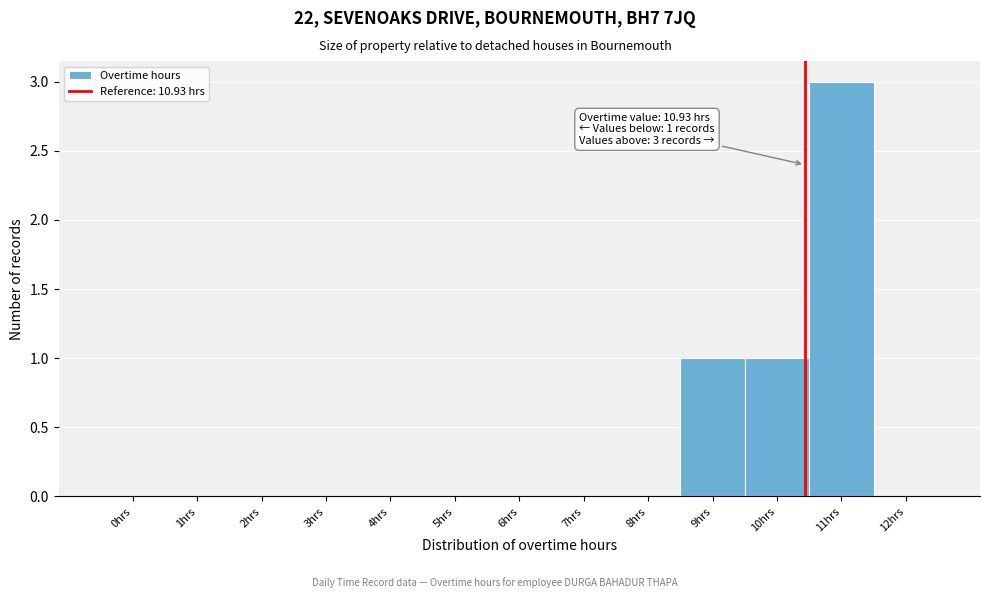

Reading left to right, transcribe all the data shown in this chart.

0hrs=0	1hrs=0	2hrs=0	3hrs=0	4hrs=0	5hrs=0	6hrs=0	7hrs=0	8hrs=0	9hrs=1	10hrs=1	11hrs=3	12hrs=0